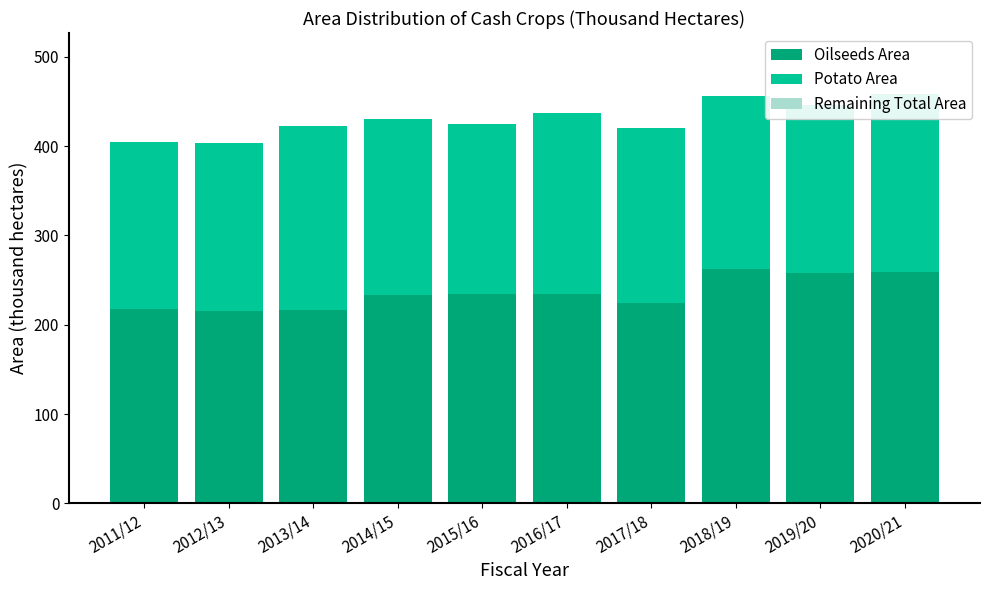

True or false: Oilseeds Area has a value of 325.1 at 2016/17.

False